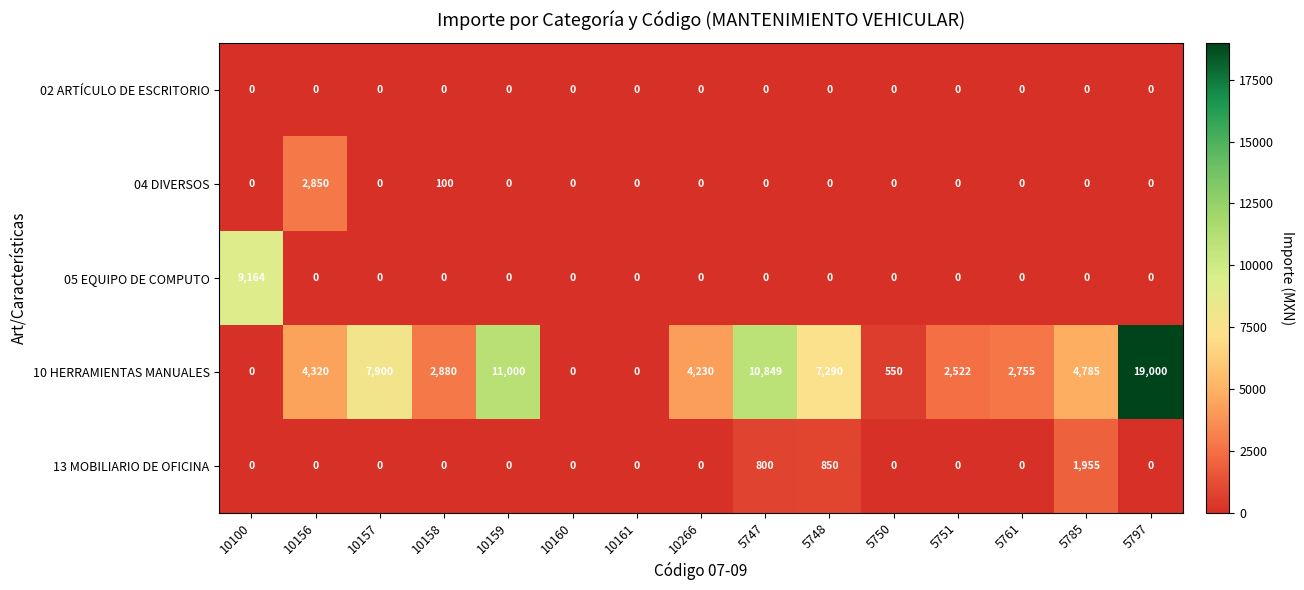

Which series has the widest spread of values?

10 HERRAMIENTAS MANUALES